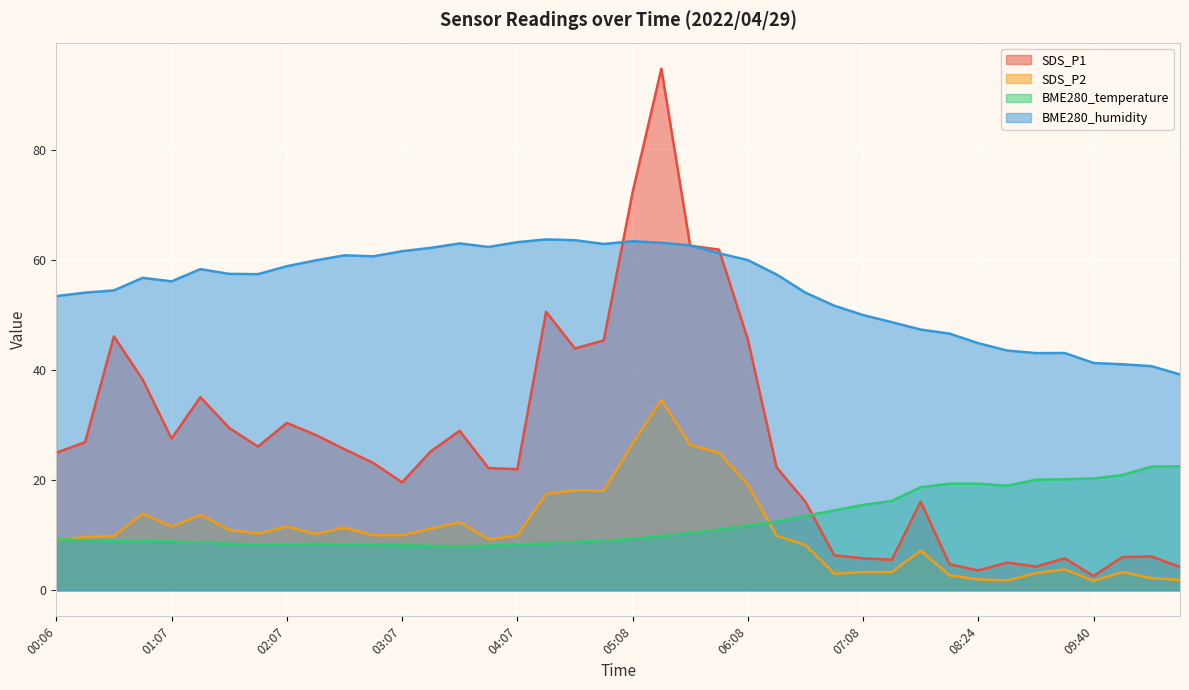

What is the minimum value for BME280_temperature?

8.0